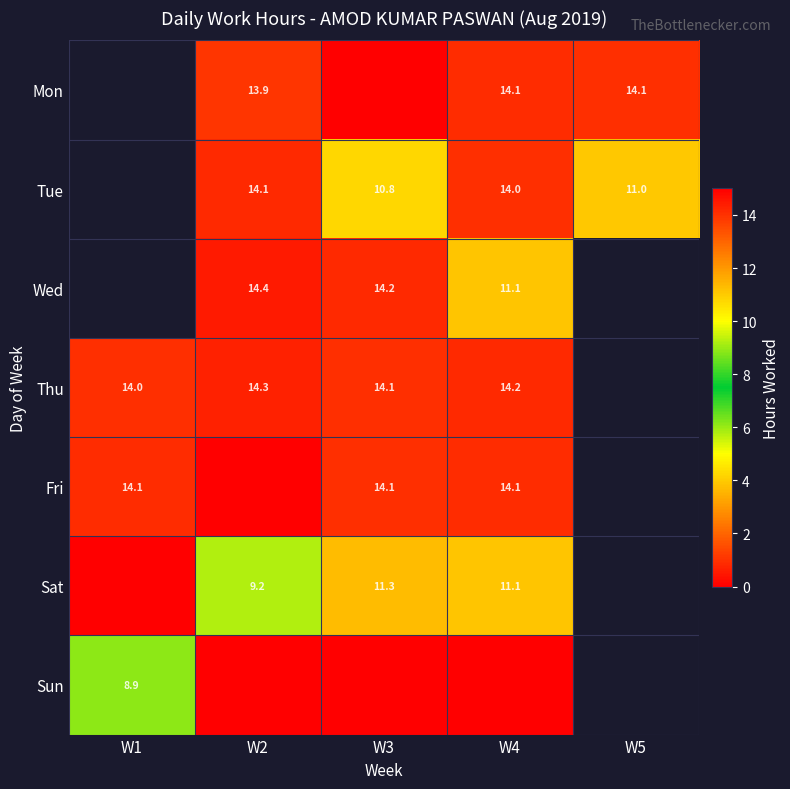

Is the value of Mon at W2 greater than the value of Sat at W2?

Yes